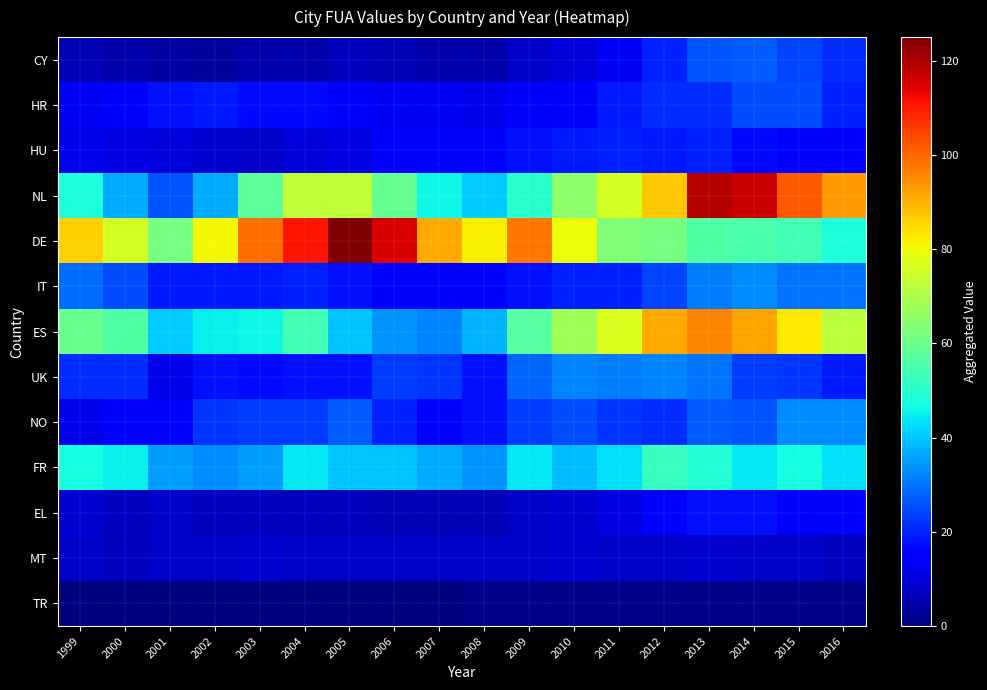

Reading left to right, extract all data points from this chart.

CY: 1999=6	2000=5	2001=4	2002=3	2003=5	2004=5	2005=7	2006=6	2007=5	2008=5	2009=8	2010=10	2011=13	2012=20	2013=26	2014=27	2015=24	2016=21
HR: 1999=13	2000=16	2001=18	2002=19	2003=17	2004=17	2005=15	2006=13	2007=13	2008=12	2009=14	2010=16	2011=19	2012=21	2013=21	2014=25	2015=25	2016=20
HU: 1999=12	2000=11	2001=10	2002=9	2003=8	2004=10	2005=11	2006=14	2007=14	2008=15	2009=18	2010=19	2011=20	2012=19	2013=20	2014=17	2015=16	2016=14
NL: 1999=48	2000=37	2001=26	2002=37	2003=58	2004=73	2005=73	2006=59	2007=46	2008=41	2009=50	2010=65	2011=76	2012=87	2013=119	2014=117	2015=102	2016=93
DE: 1999=86	2000=76	2001=62	2002=81	2003=99	2004=111	2005=125	2006=115	2007=91	2008=82	2009=98	2010=80	2011=63	2012=62	2013=56	2014=55	2015=54	2016=48
IT: 1999=29	2000=25	2001=19	2002=19	2003=19	2004=20	2005=18	2006=16	2007=15	2008=15	2009=18	2010=20	2011=20	2012=24	2013=31	2014=33	2015=30	2016=30
ES: 1999=60	2000=56	2001=41	2002=45	2003=46	2004=54	2005=40	2006=34	2007=32	2008=38	2009=57	2010=68	2011=77	2012=91	2013=96	2014=92	2015=83	2016=72
UK: 1999=21	2000=21	2001=12	2002=18	2003=17	2004=18	2005=18	2006=23	2007=22	2008=18	2009=28	2010=32	2011=31	2012=32	2013=30	2014=23	2015=22	2016=19
NO: 1999=12	2000=14	2001=16	2002=22	2003=23	2004=23	2005=27	2006=20	2007=15	2008=18	2009=23	2010=25	2011=22	2012=21	2013=27	2014=26	2015=33	2016=33
FR: 1999=47	2000=45	2001=35	2002=33	2003=35	2004=44	2005=40	2006=40	2007=37	2008=34	2009=44	2010=39	2011=43	2012=52	2013=49	2014=44	2015=47	2016=43
EL: 1999=9	2000=7	2001=8	2002=7	2003=7	2004=7	2005=7	2006=6	2007=6	2008=6	2009=8	2010=9	2011=11	2012=15	2013=18	2014=18	2015=16	2016=16
MT: 1999=8	2000=7	2001=8	2002=8	2003=9	2004=8	2005=8	2006=8	2007=8	2008=8	2009=8	2010=9	2011=8	2012=8	2013=9	2014=8	2015=8	2016=7
TR: 1999=0	2000=0	2001=0	2002=0	2003=0	2004=0	2005=0	2006=0	2007=0	2008=1	2009=1	2010=1	2011=1	2012=1	2013=1	2014=1	2015=1	2016=1